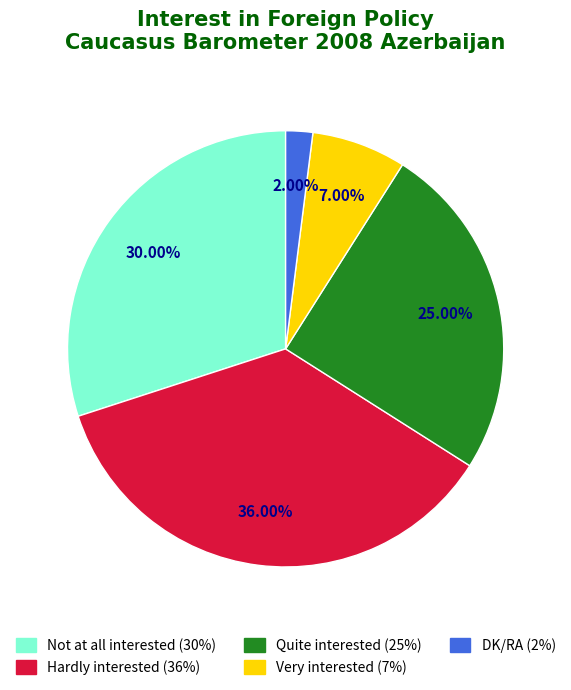

Which slice is the largest?

Hardly interested